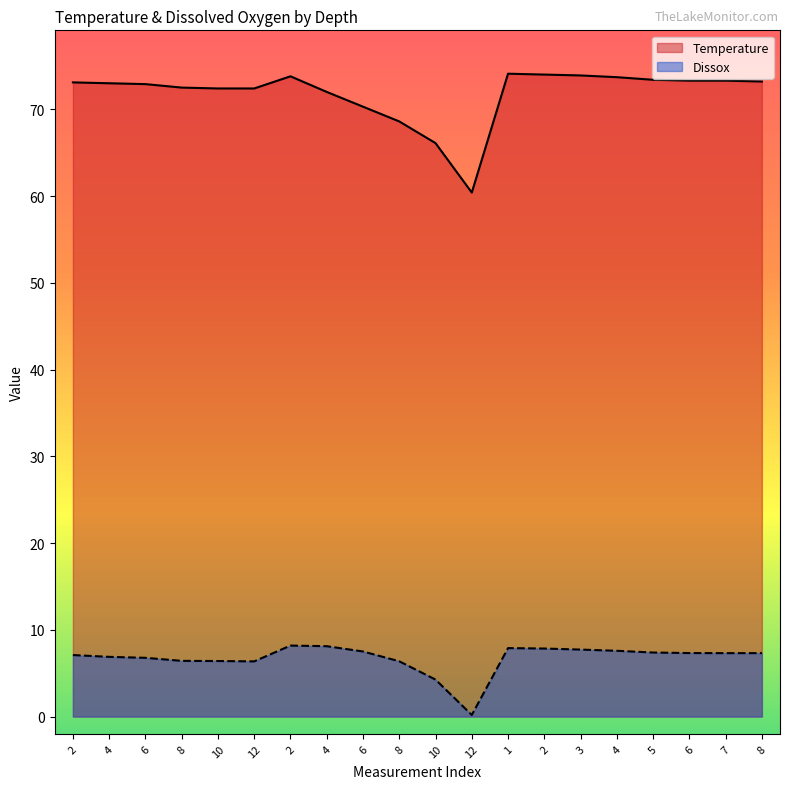

Which series has the widest spread of values?

Temperature